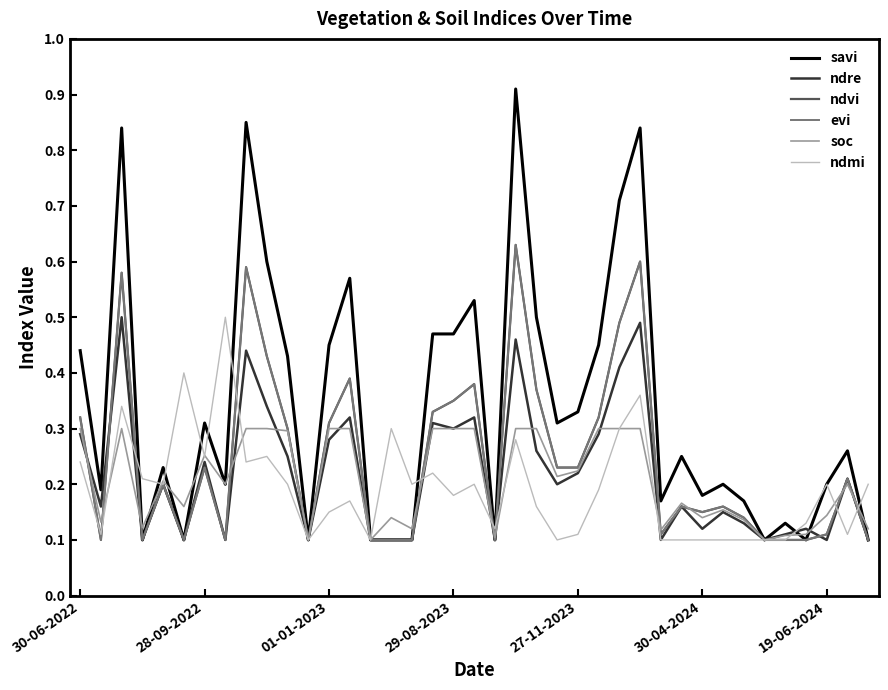

Does the chart have visible grid lines?

No